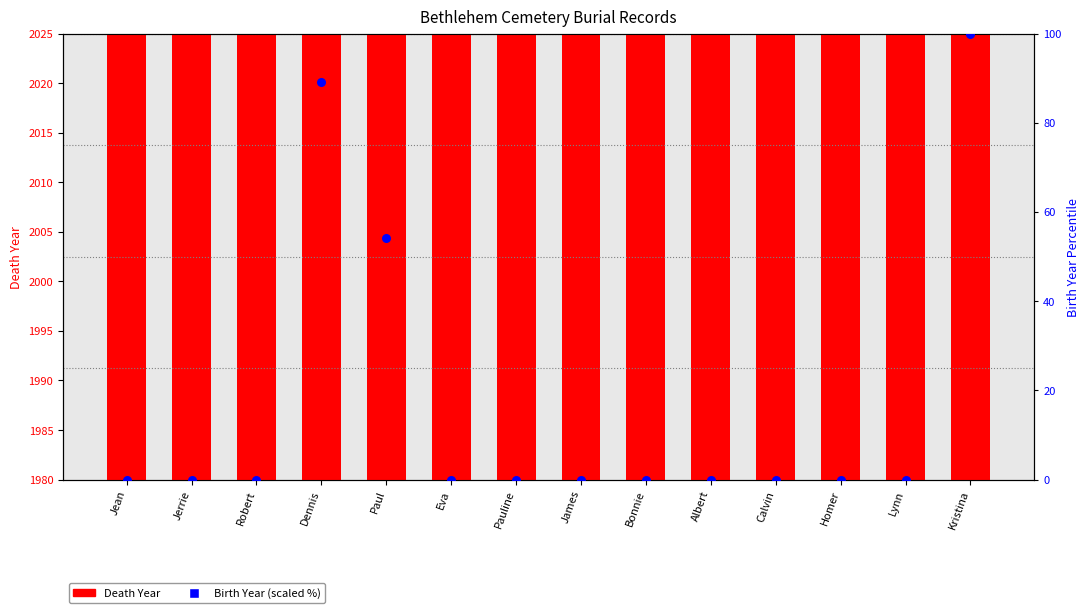

Which series reaches the minimum Y coordinate?

Birth Year (scaled %)